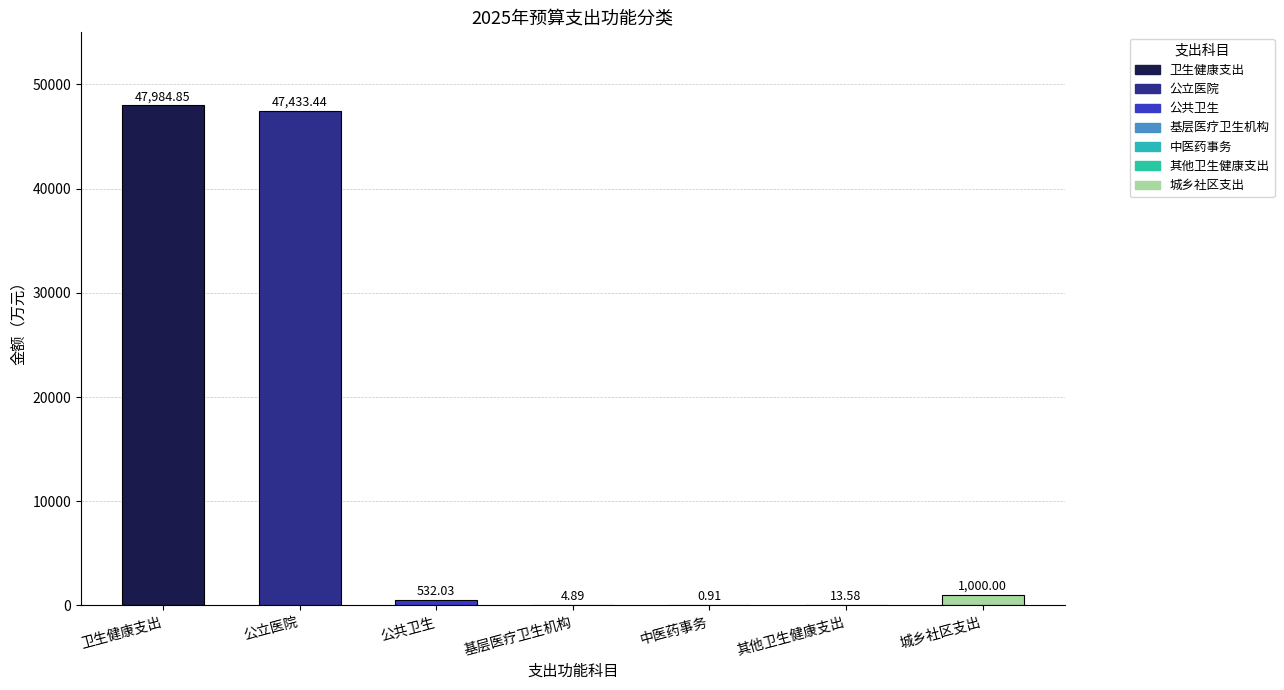

Which label corresponds to the largest value in the chart?

卫生健康支出